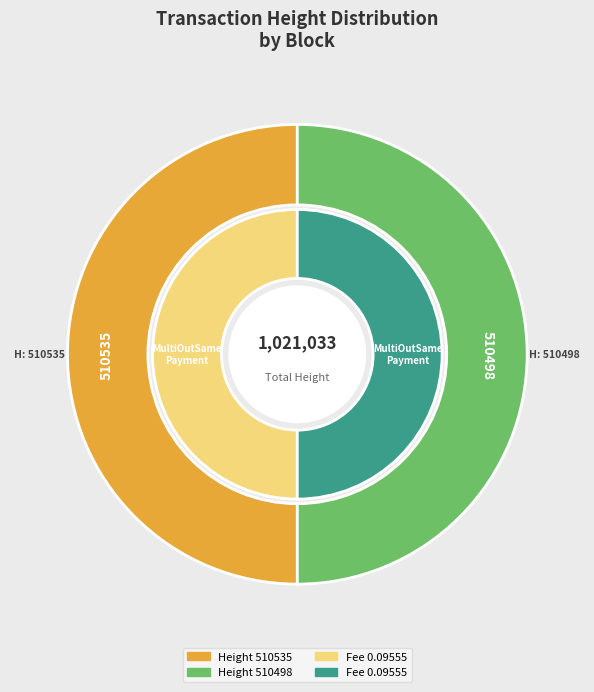

What is the change in value from 510535 to 510498?

-37